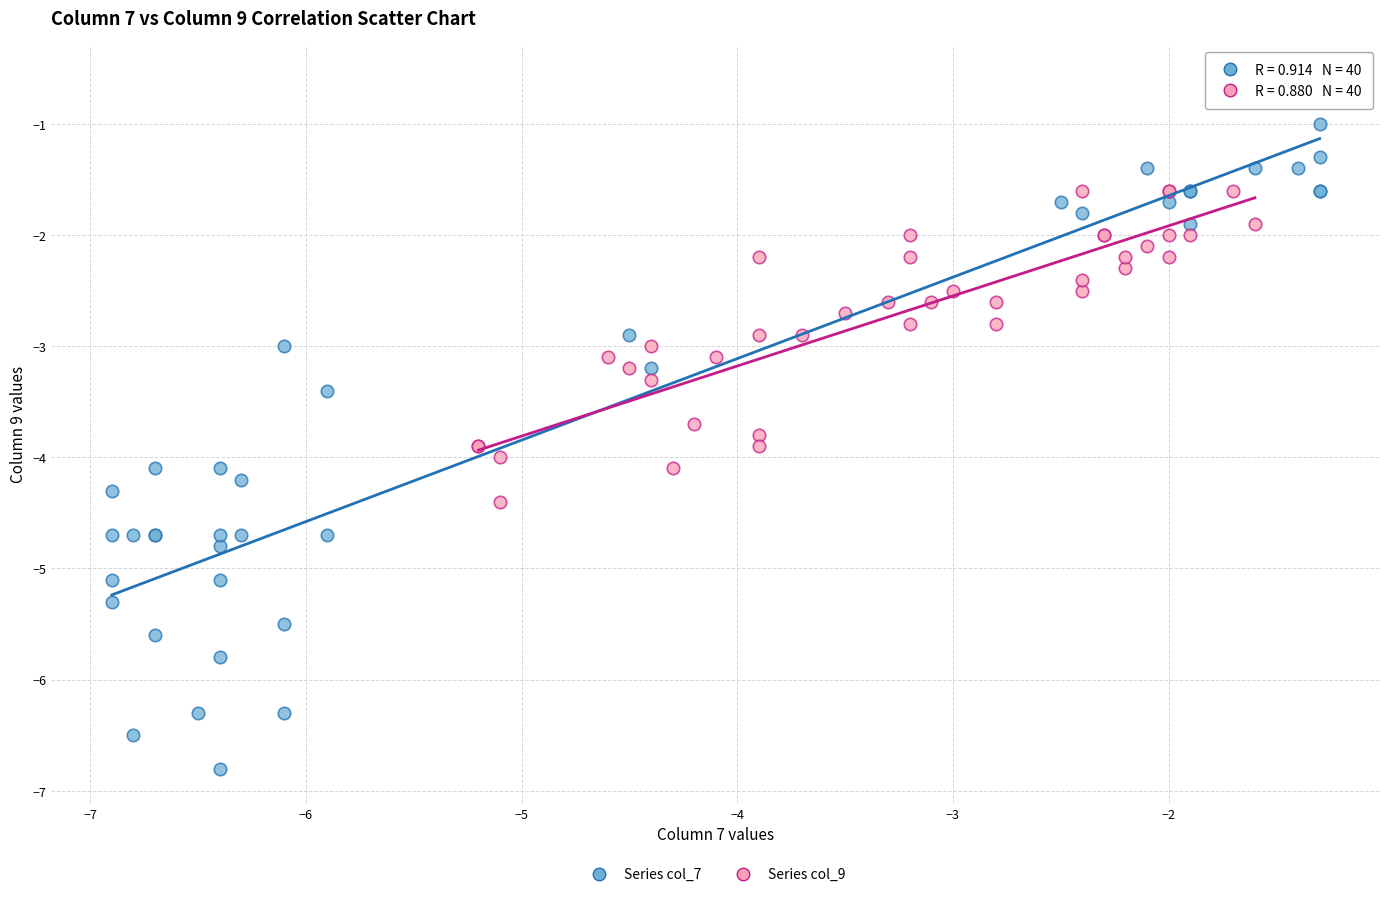

Which series has the largest Y range (max minus min)?

Series col_7